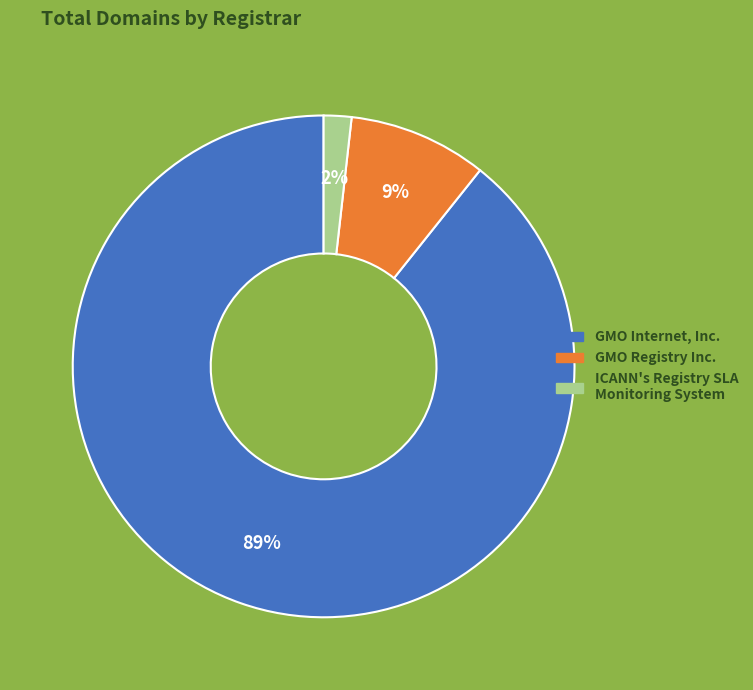

Do ICANN's Registry SLA Monitoring System and GMO Registry Inc. together represent more than half of the pie?

No